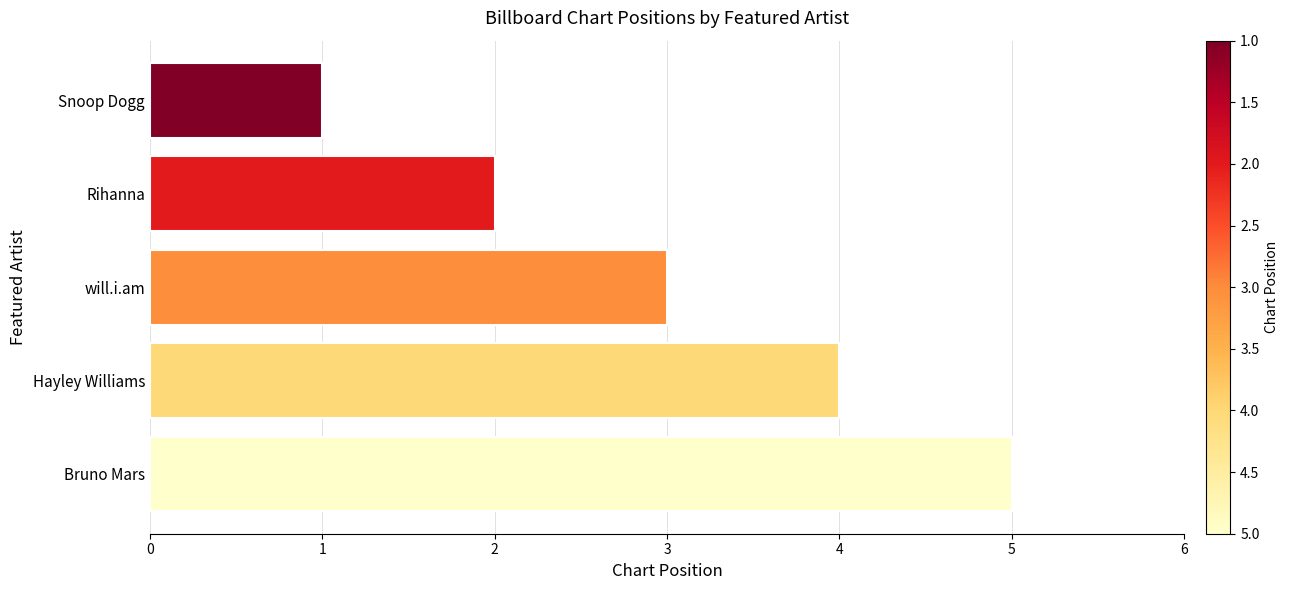

List the labels in order of value, largest first.

Bruno Mars, Hayley Williams, will.i.am, Rihanna, Snoop Dogg